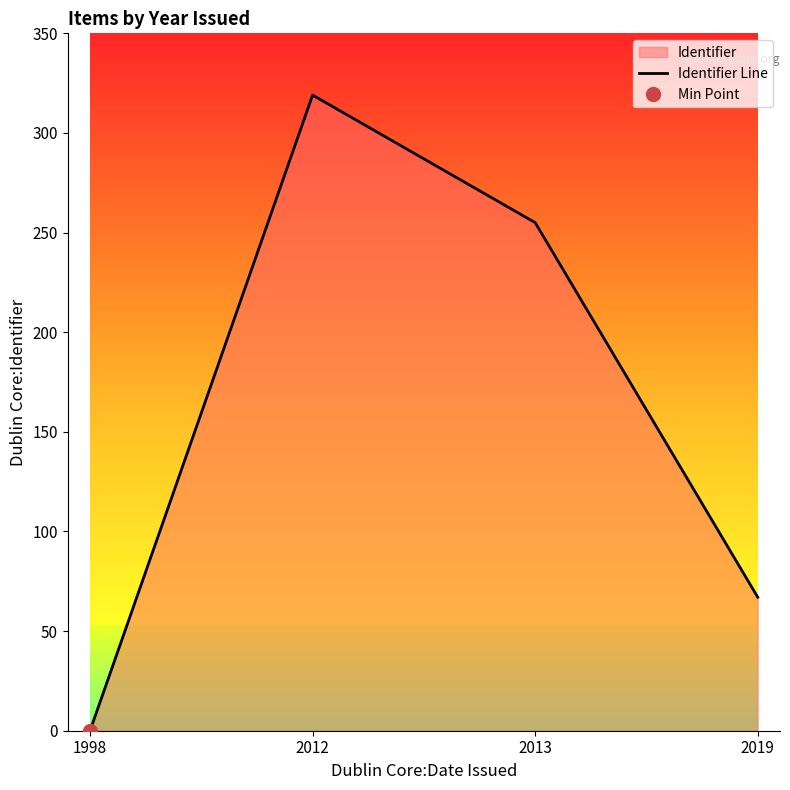

Rank the categories by value from highest to lowest.

2012, 2013, 2019, 1998